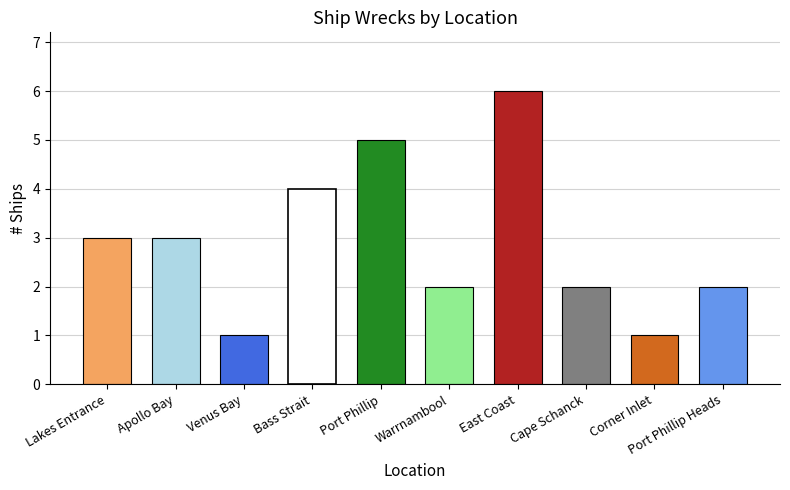

What is the average value?

3